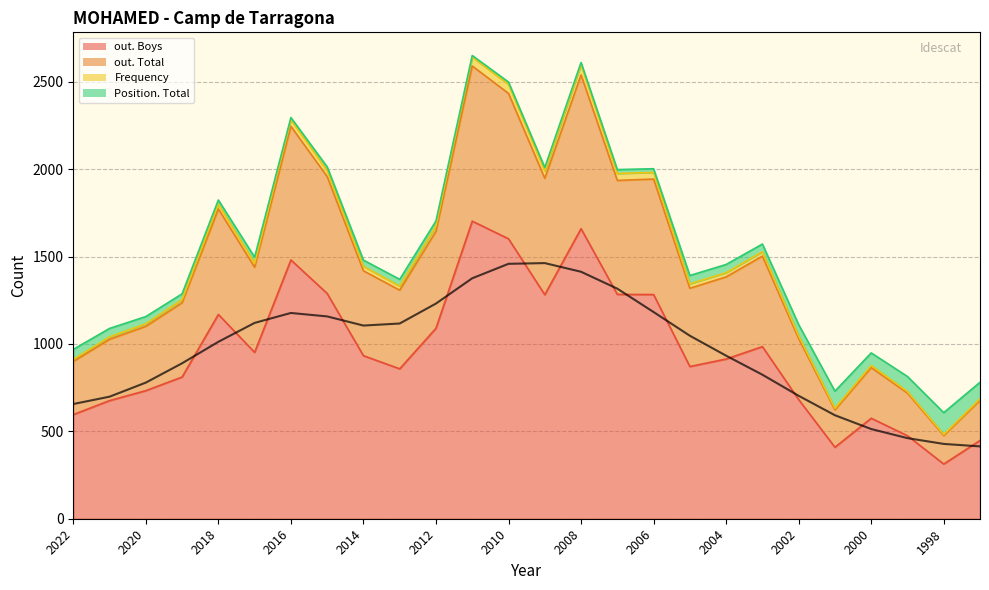

The out. Boys series shows 196 at 2014. True or false?

False